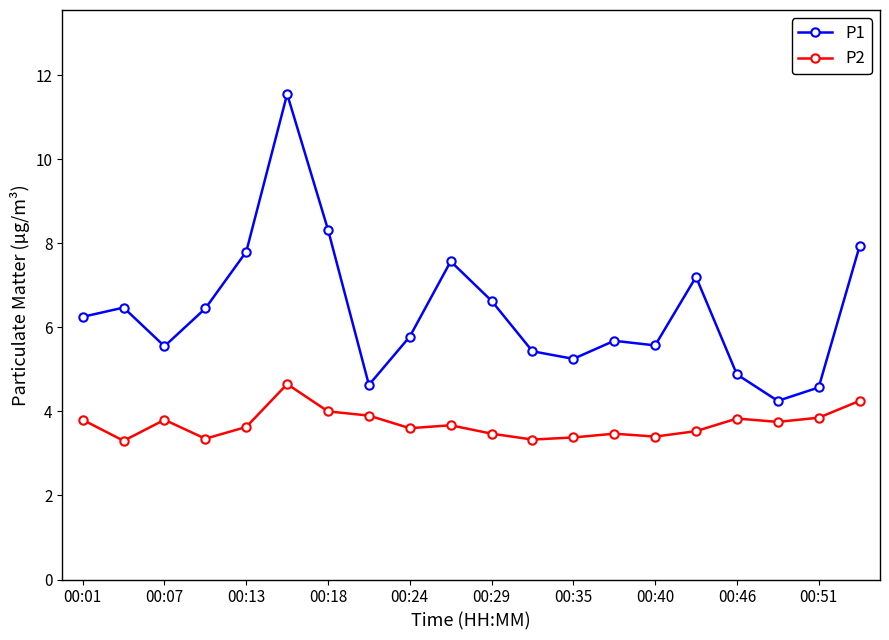

How many distinct data groups are displayed?

2